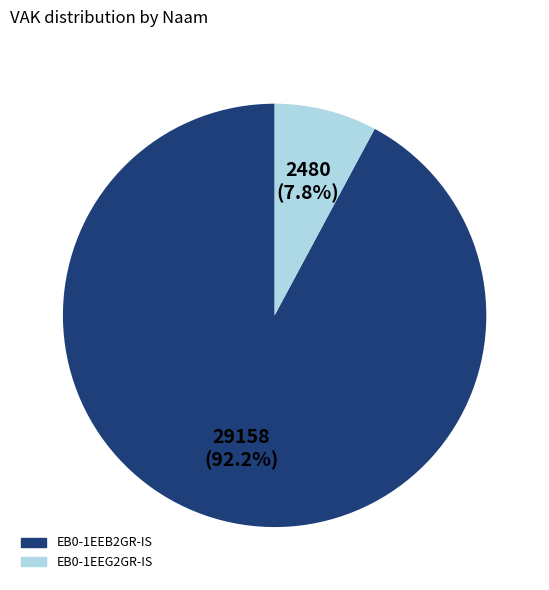

Which category has the biggest portion of the pie?

EB0-1EEB2GR-IS